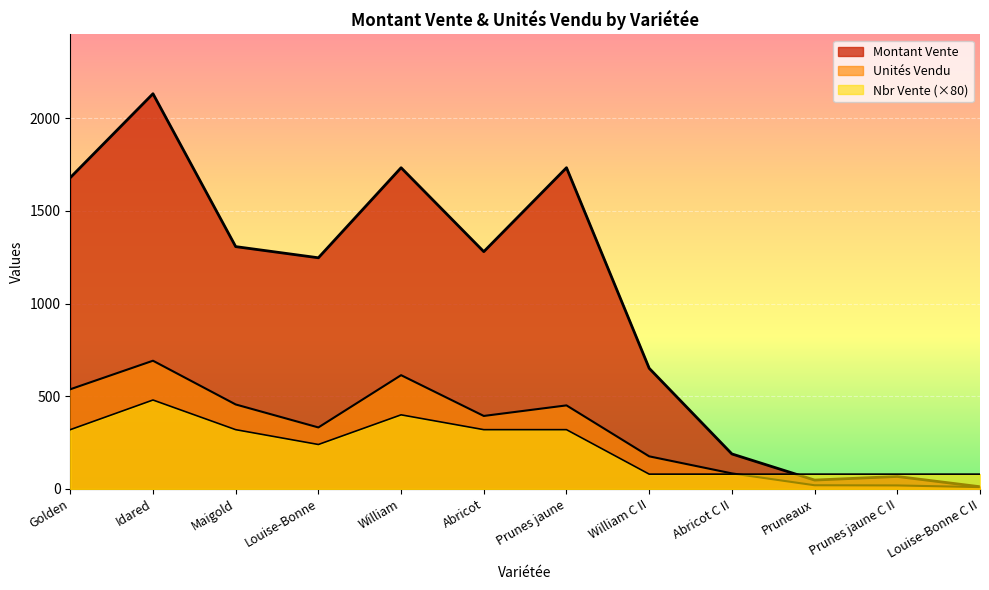

True or false: Montant Vente has more than 2 interior local peaks.

True